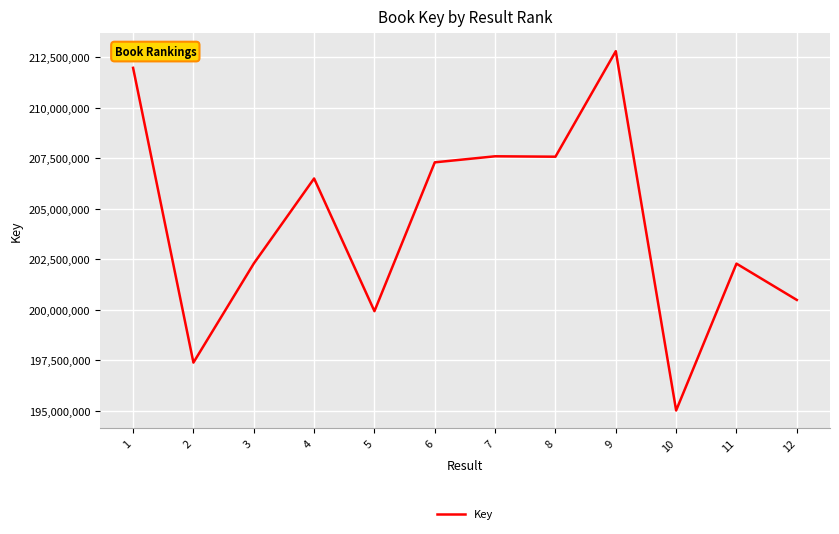

What is the difference between the values at 9 and 11?

10512035